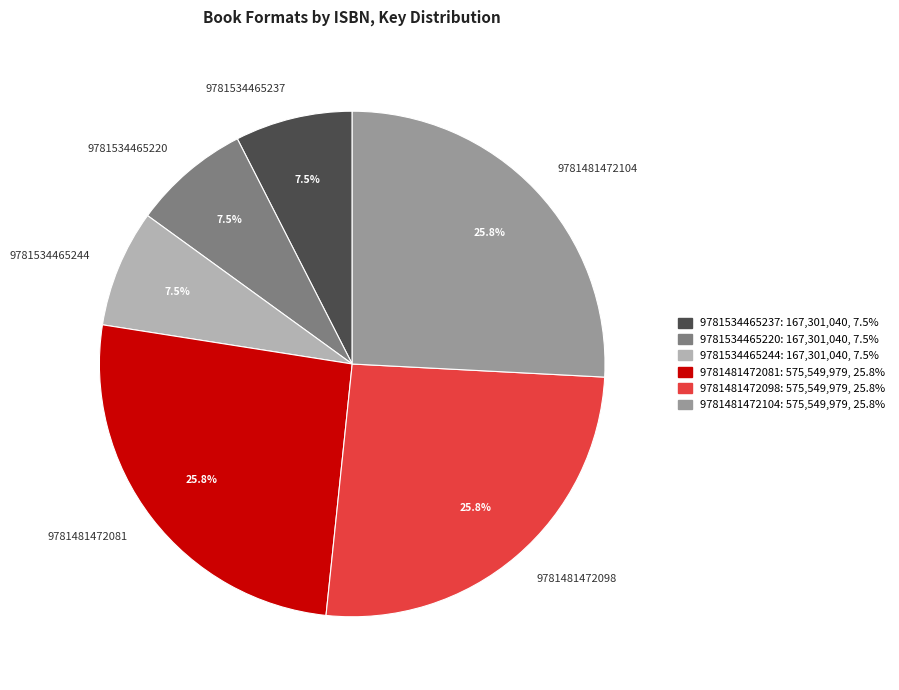

What percentage do 9781534465237 and 9781481472098 together represent?

33.3%